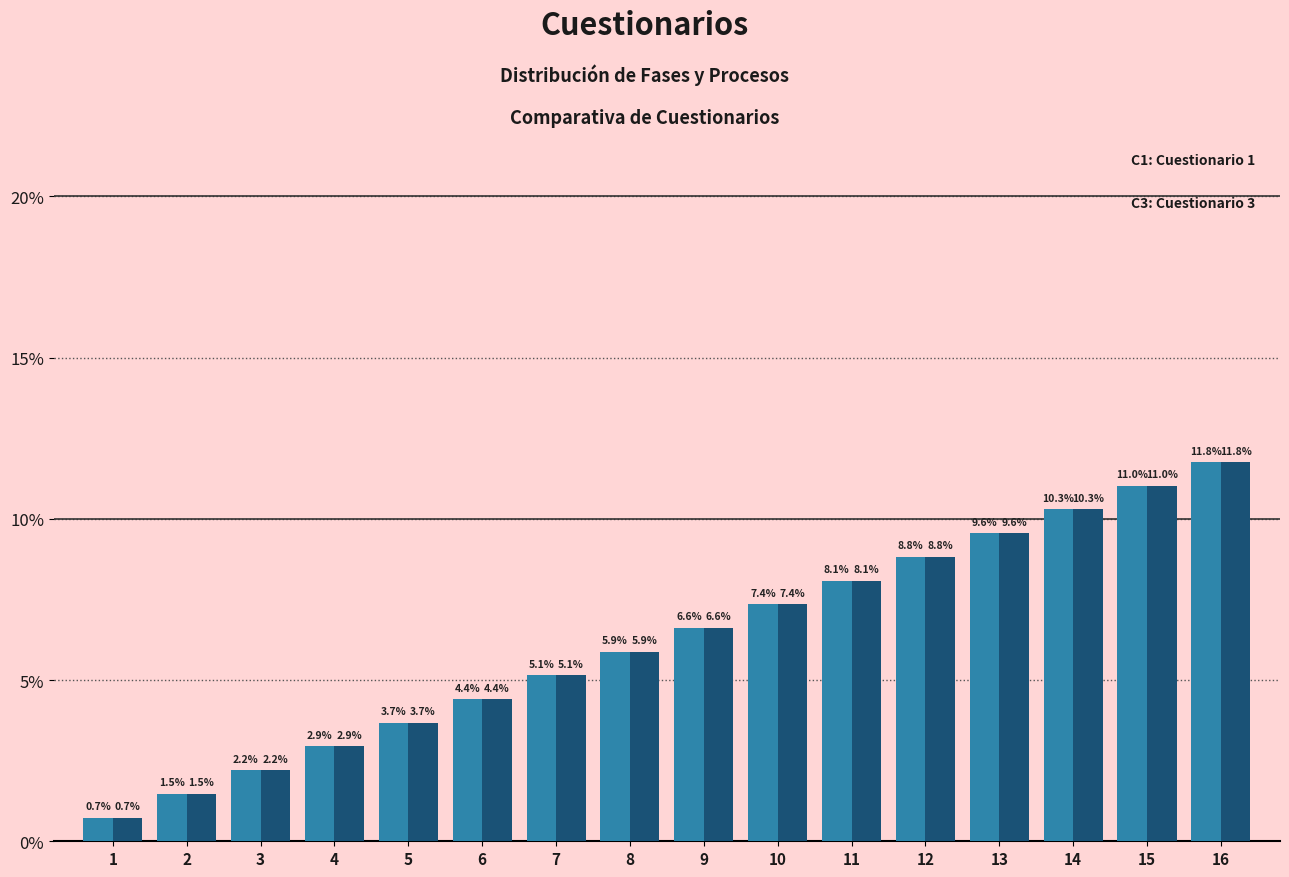

At which category is the sum across all series the highest?

16